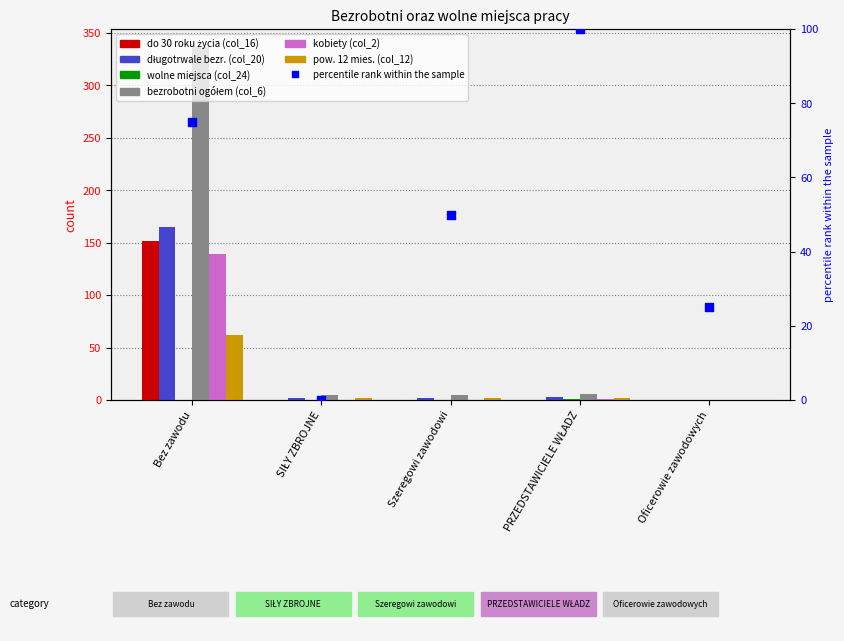

Which series contains the lowest Y value?

do 30 roku życia (col_16)